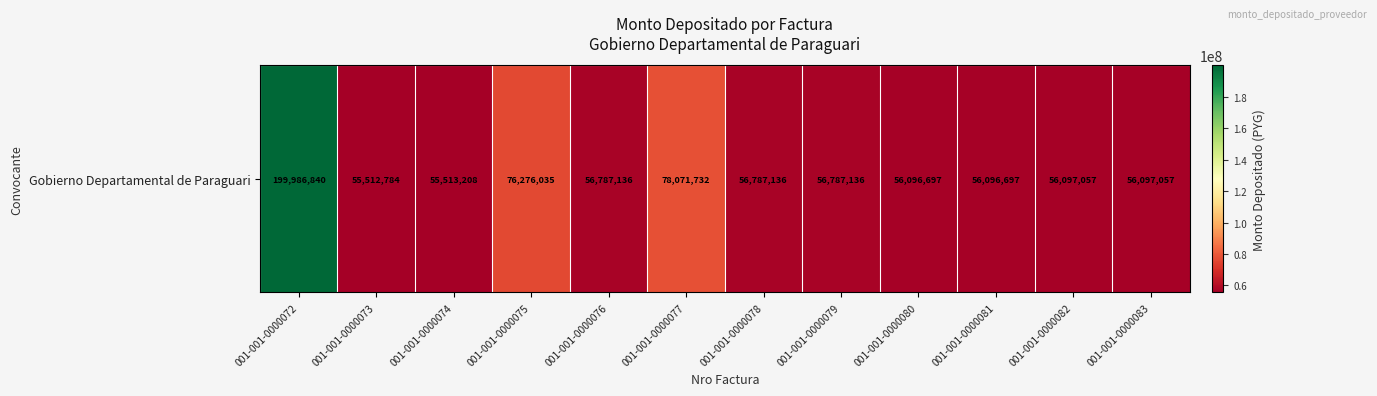

Rank the categories by value from lowest to highest.

001-001-0000073, 001-001-0000074, 001-001-0000080, 001-001-0000081, 001-001-0000082, 001-001-0000083, 001-001-0000076, 001-001-0000078, 001-001-0000079, 001-001-0000075, 001-001-0000077, 001-001-0000072